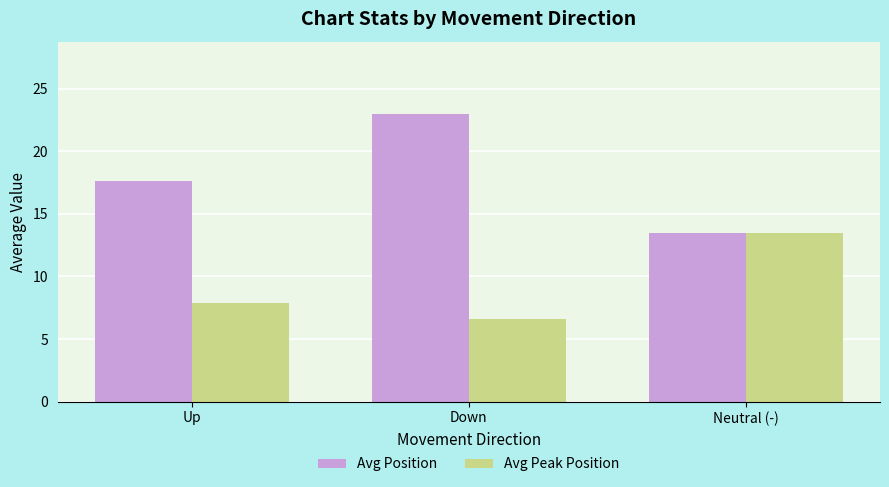

Where is Avg Position nearest to the value 18?

Up